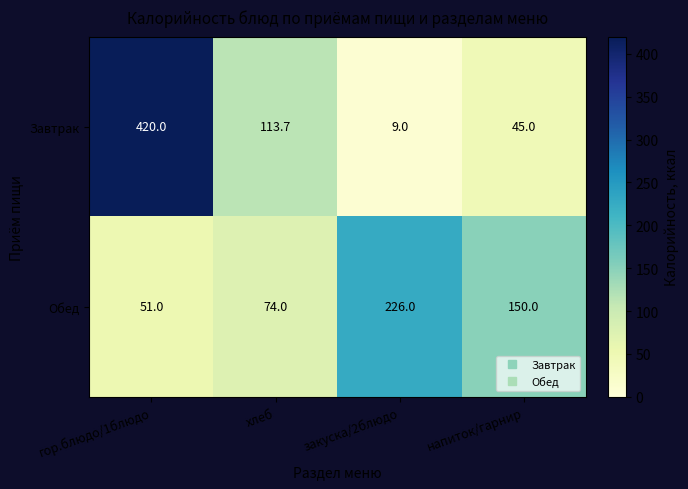

Is it true that Обед equals 74.0 at хлеб?

True